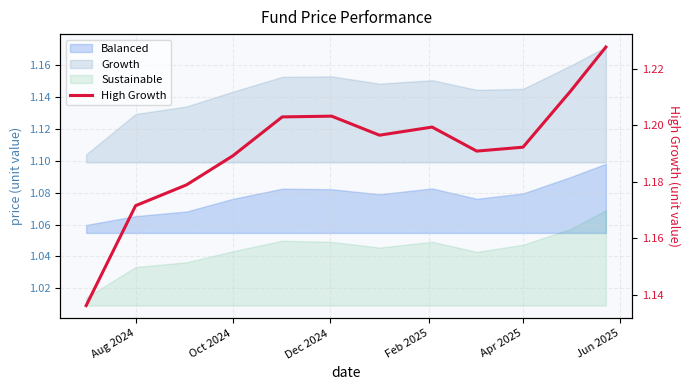

Is it true that the value at 8 is 0.3?

False